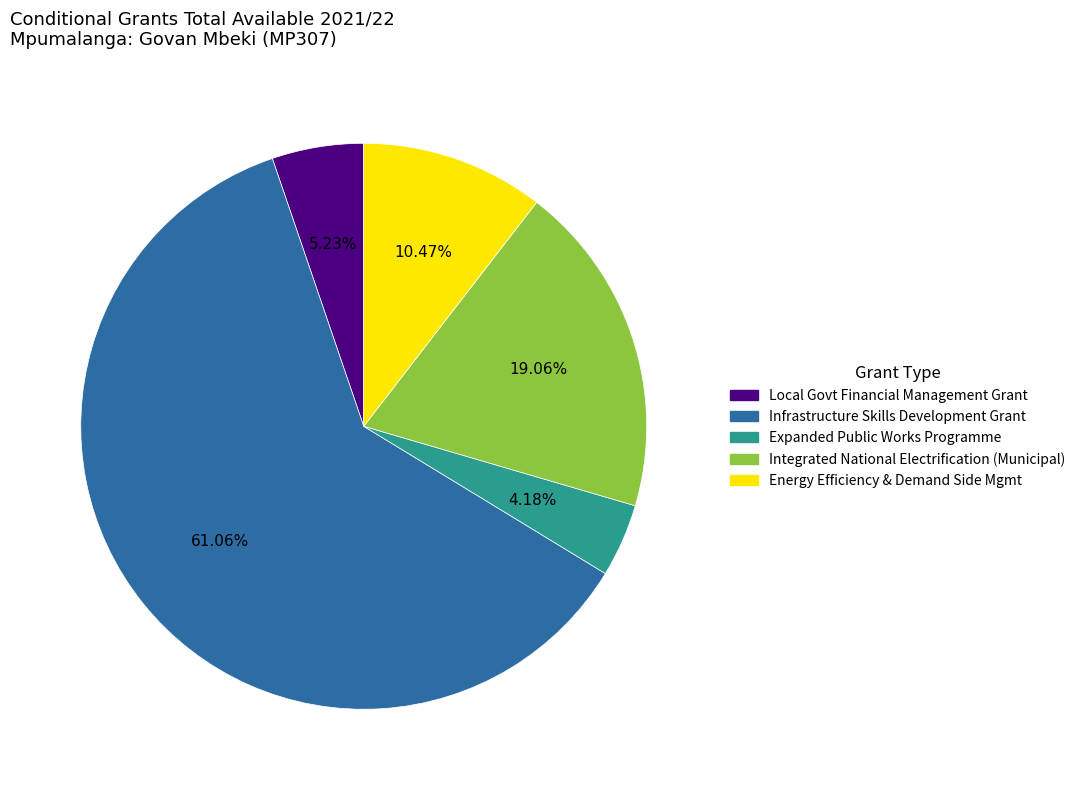

Which slice is the largest?

Infrastructure Skills Development Grant